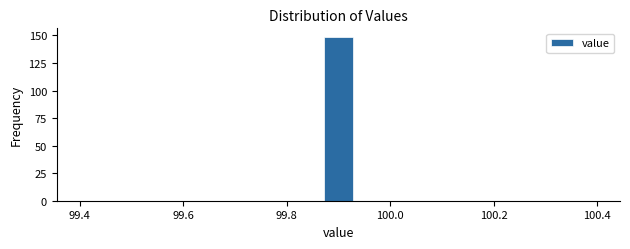

Read against the x-axis, roughly where is the centre of the tallest bar?

99.90